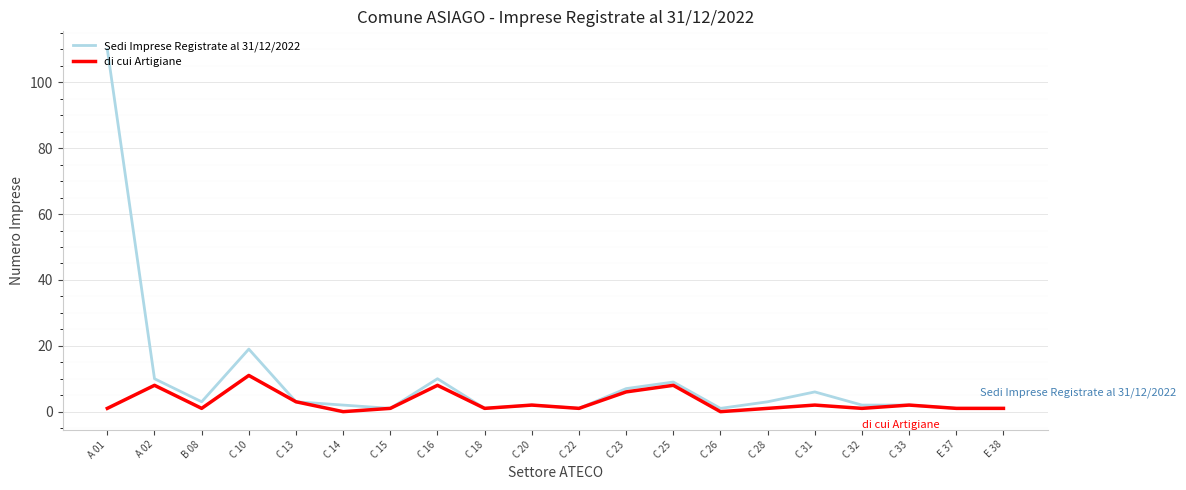

List the series in order of their peak value, lowest first.

di cui Artigiane, Sedi Imprese Registrate al 31/12/2022